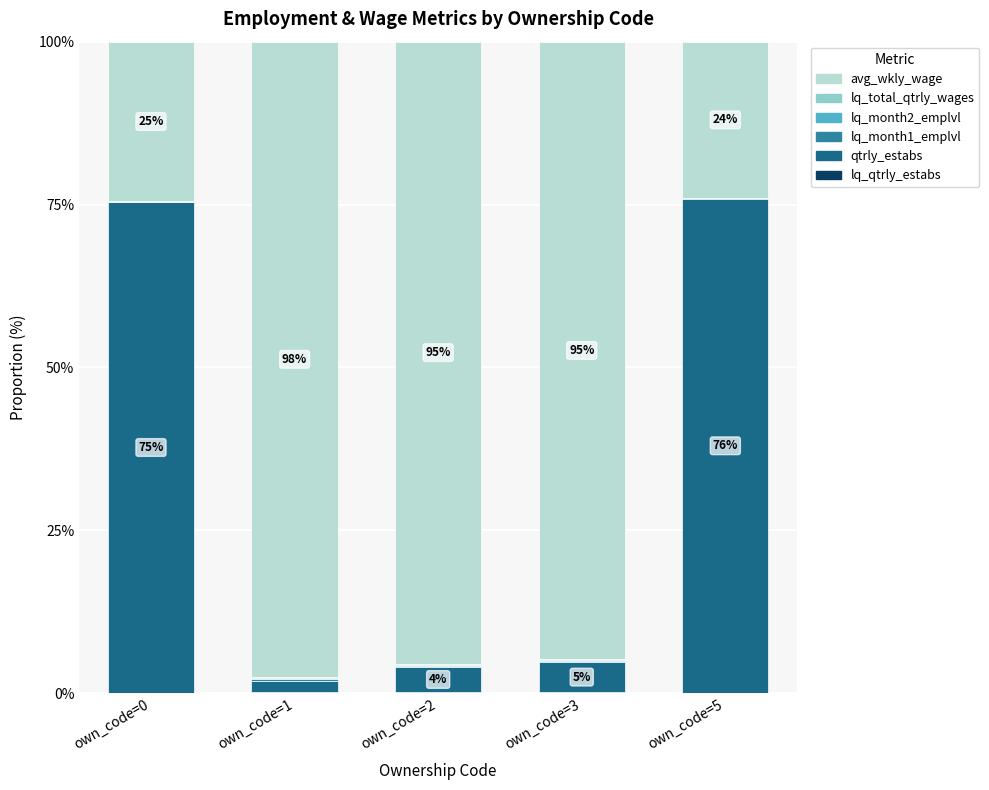

The lq_qtrly_estabs series shows 0.2 at own_code=2. True or false?

True